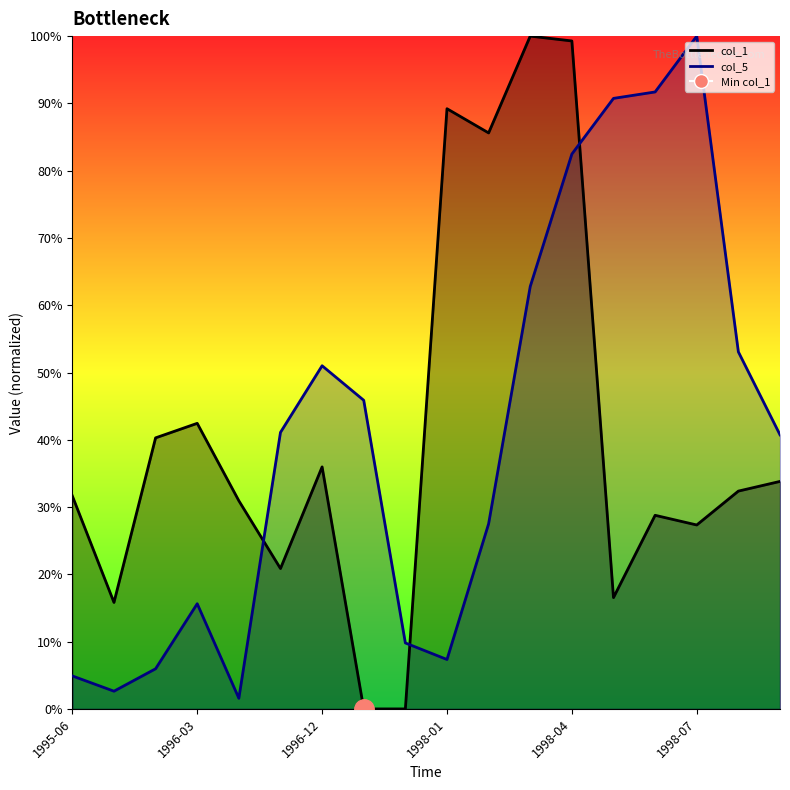

After their last crossing, which series has the higher values: col_1 line or col_5 line?

col_5 line